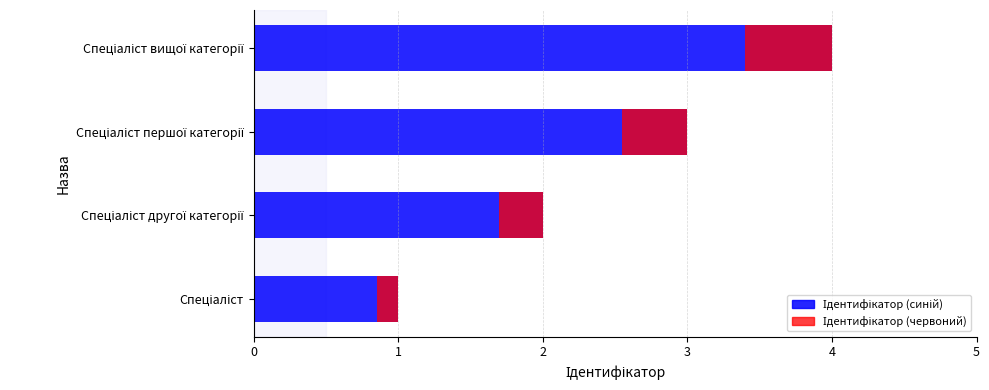

Reading right to left, list all the values displayed in this chart.

4	3	2	1